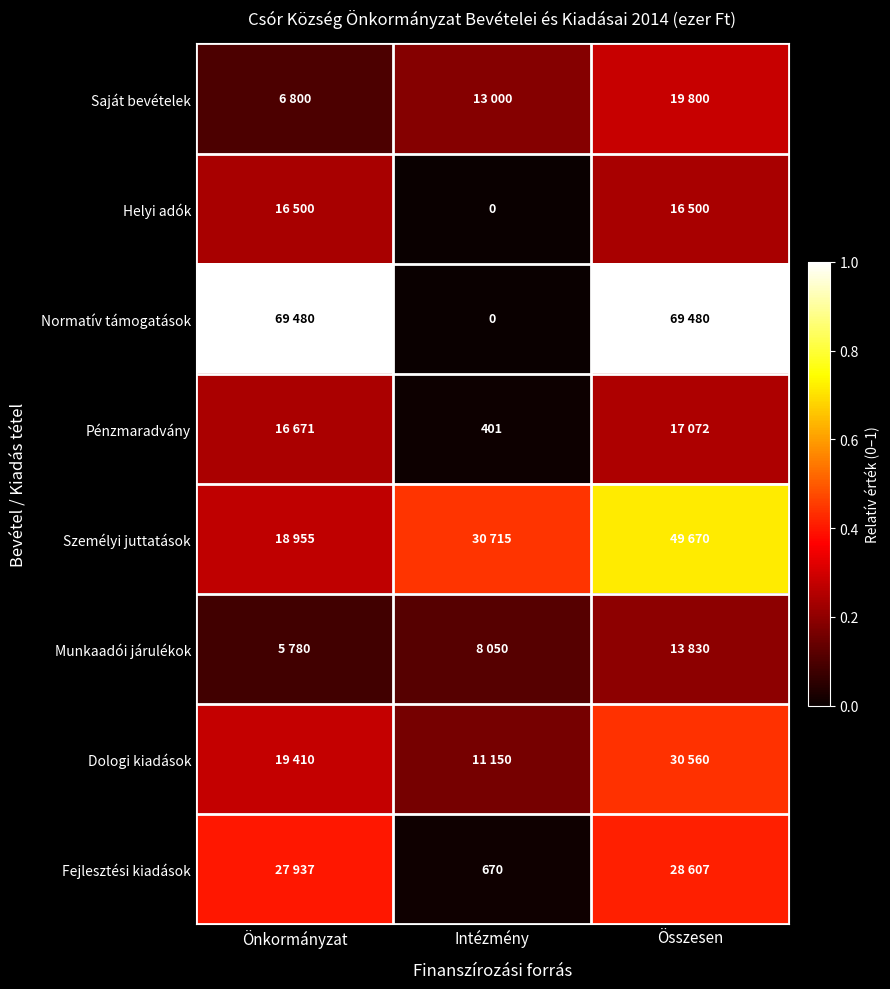

At how many categories does at least one series exceed 0?

3